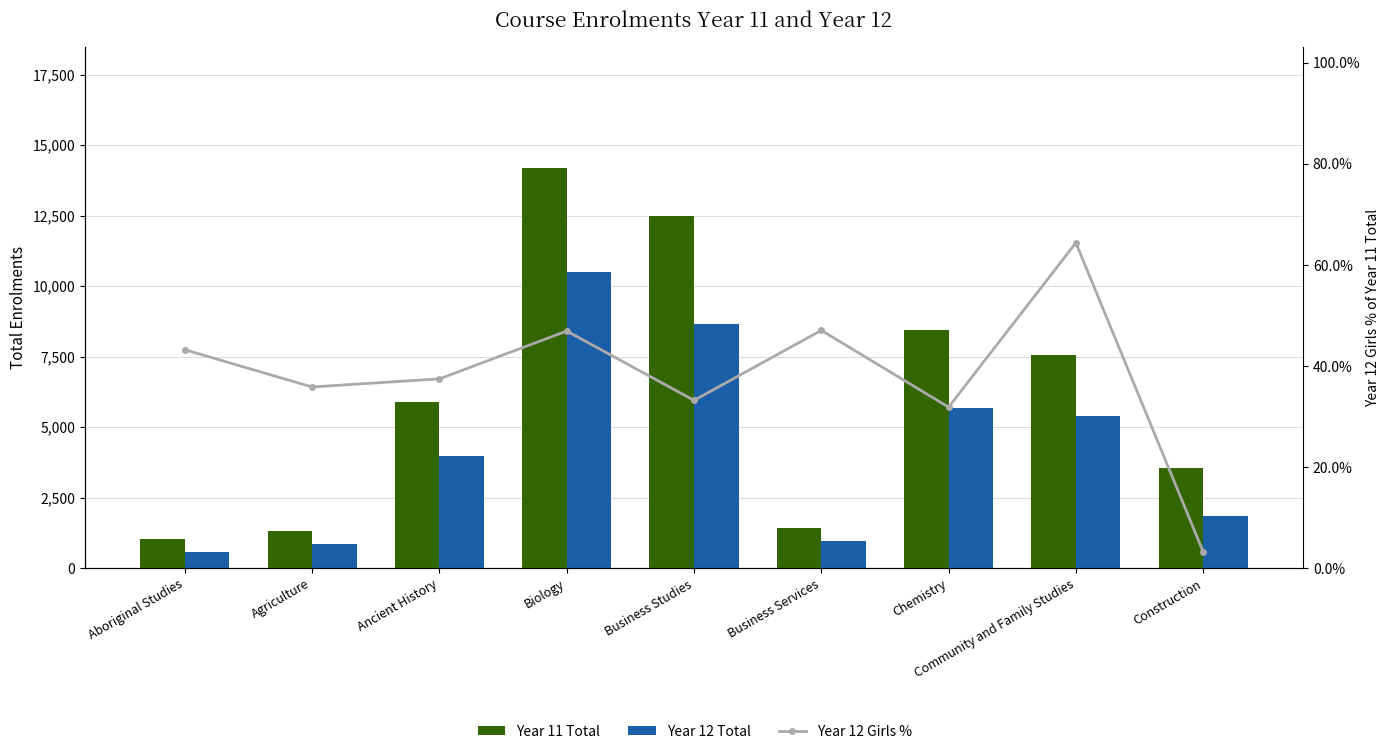

Rank the series by their average value, from highest to lowest.

Year 11 Total, Year 12 Total, Year 12 Girls %